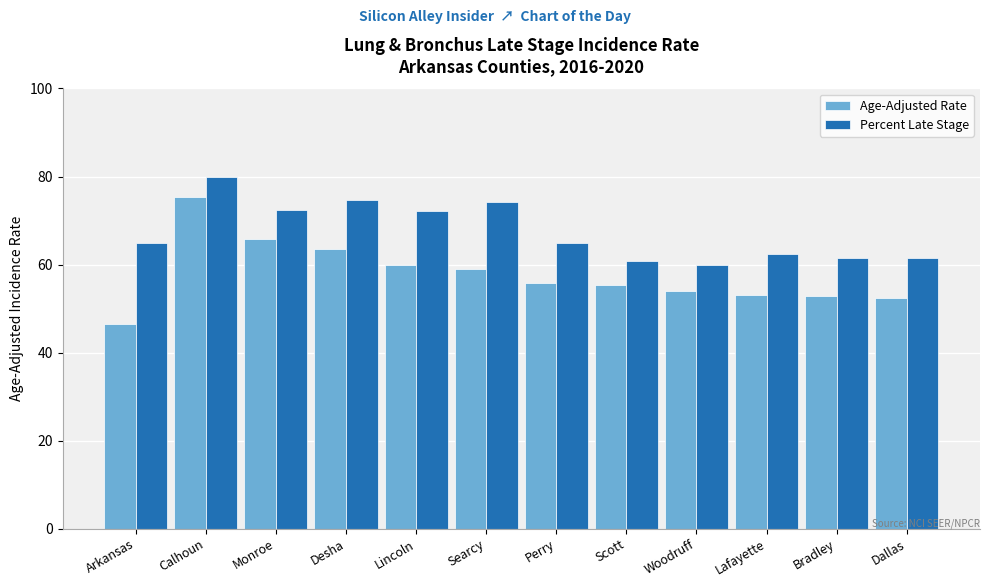

Does the chart contain stacked bars?

No